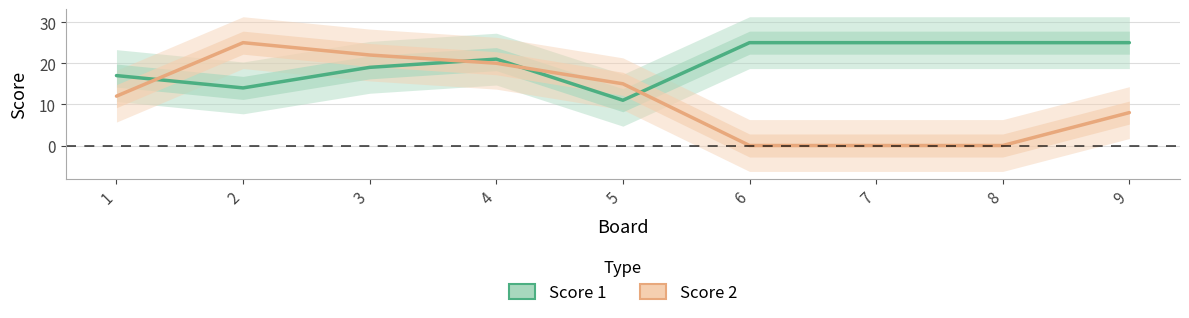

What is the sum of the Score 2 values at 2 and 7?

25